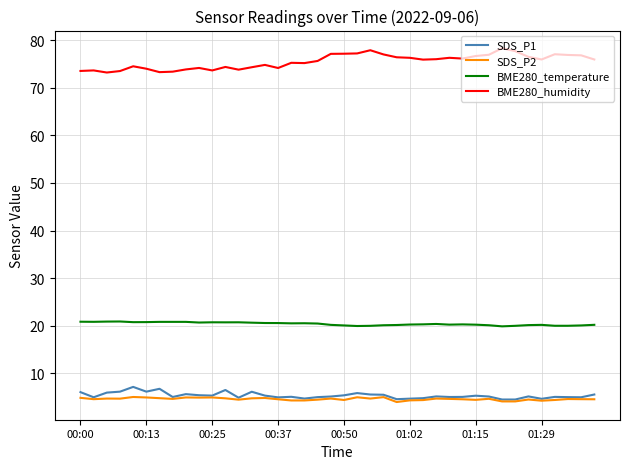

What is the maximum value shown in the chart?

78.3